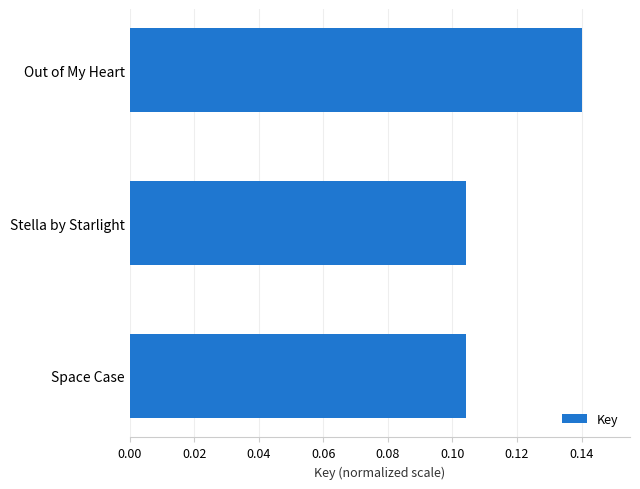

The chart shows a value of 0.0 at Out of My Heart. True or false?

False